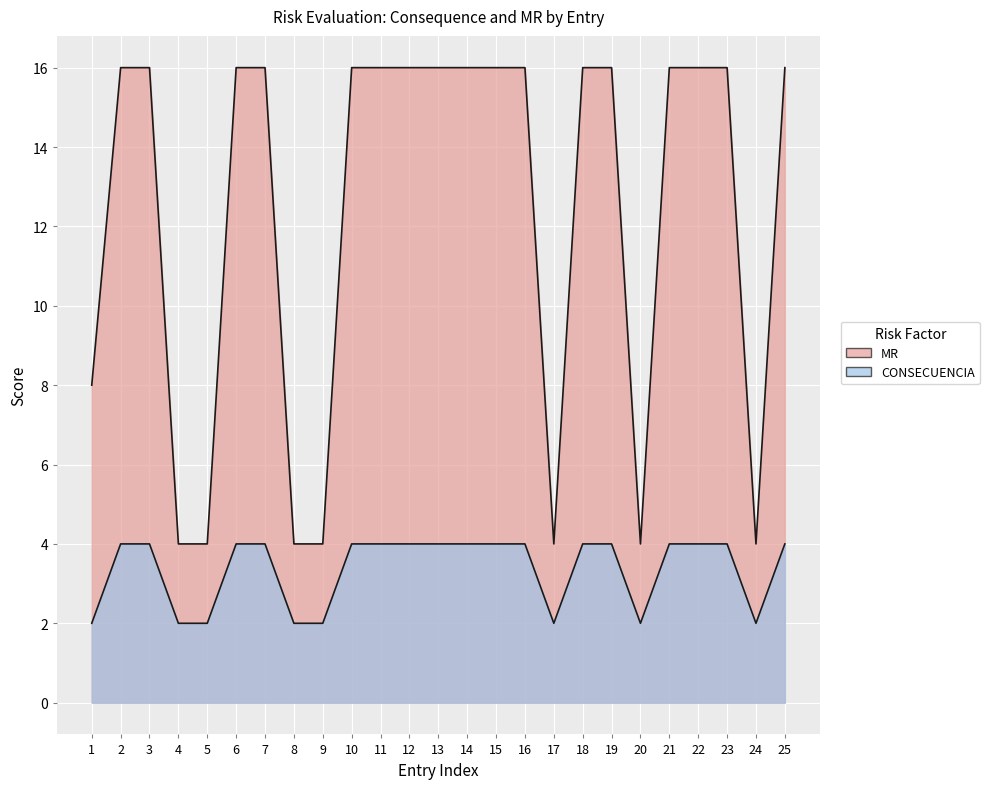

Is it true that CONSECUENCIA equals 1 at 1?

False